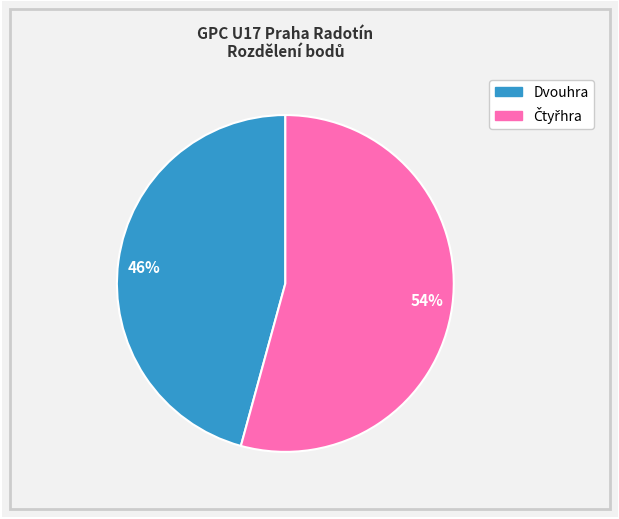

Do 46% and 54% together represent more than half of the pie?

Yes